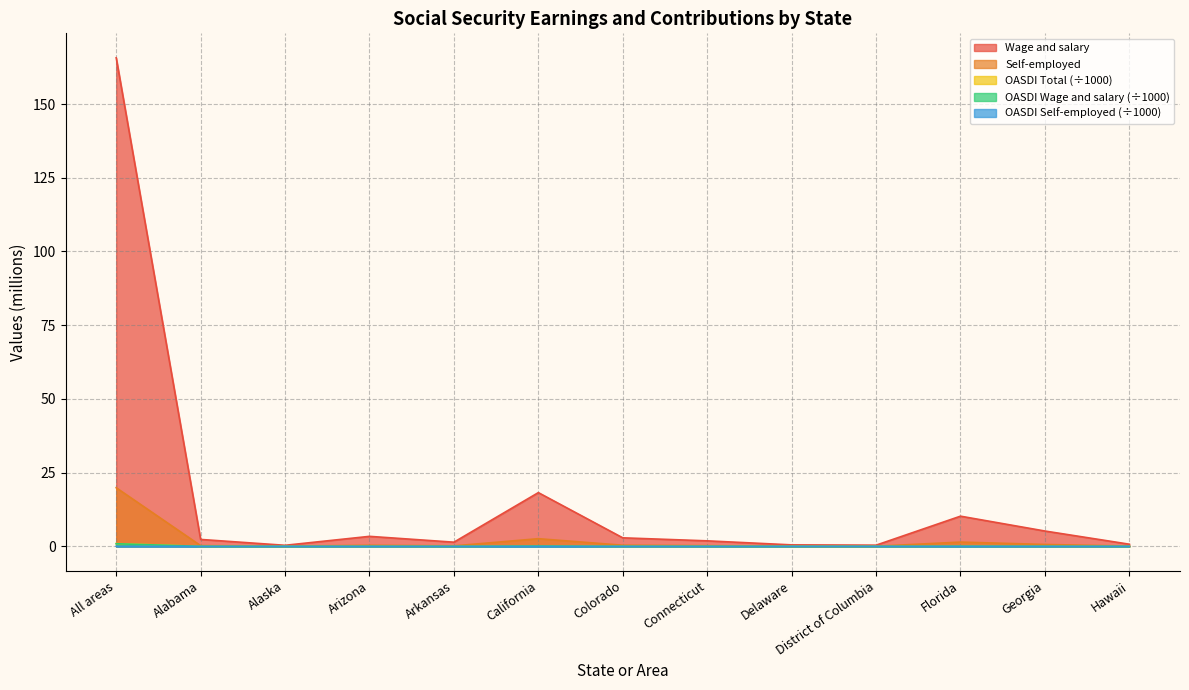

List the series in order of their peak value, lowest first.

OASDI Self-employed, OASDI Wage and salary, OASDI Total, Self-employed, Wage and salary